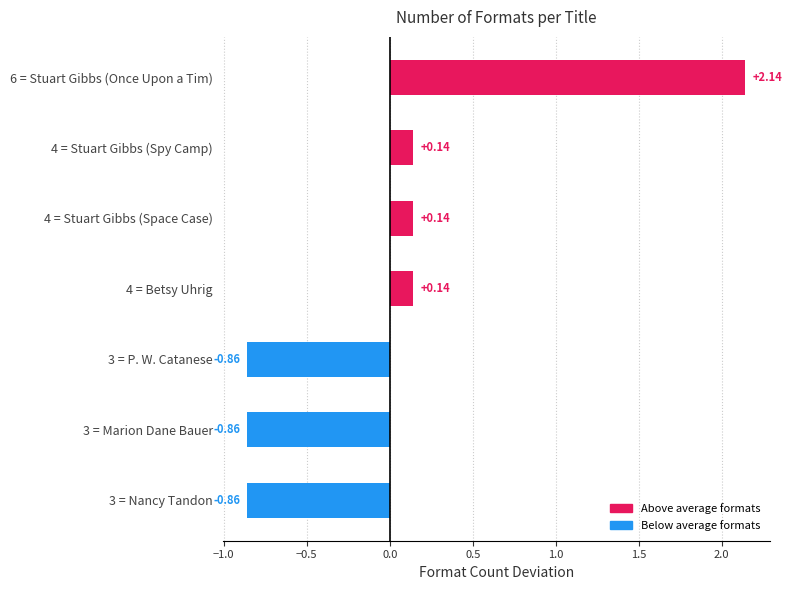

Between 6 = Stuart Gibbs (Once Upon a Tim) and 4 = Betsy Uhrig, which is larger?

6 = Stuart Gibbs (Once Upon a Tim)